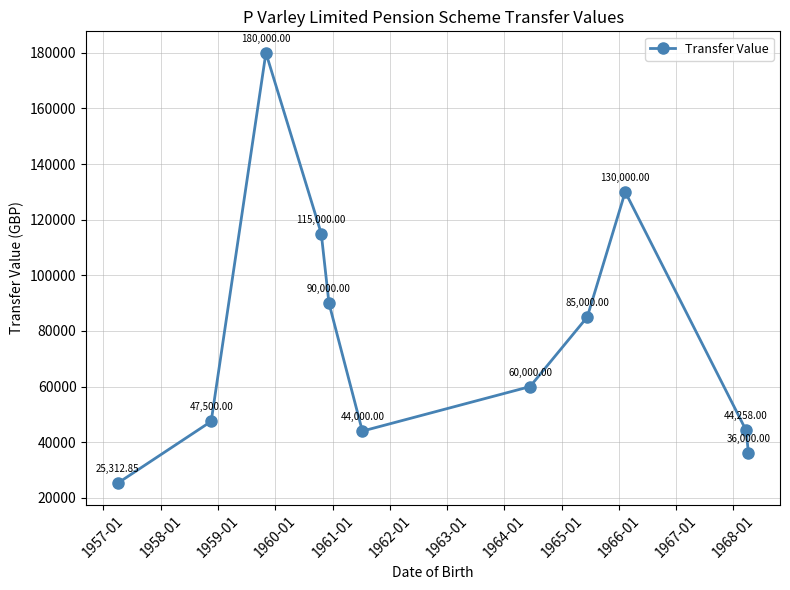

How many points are higher than both their immediate neighbors (excluding endpoints)?

2